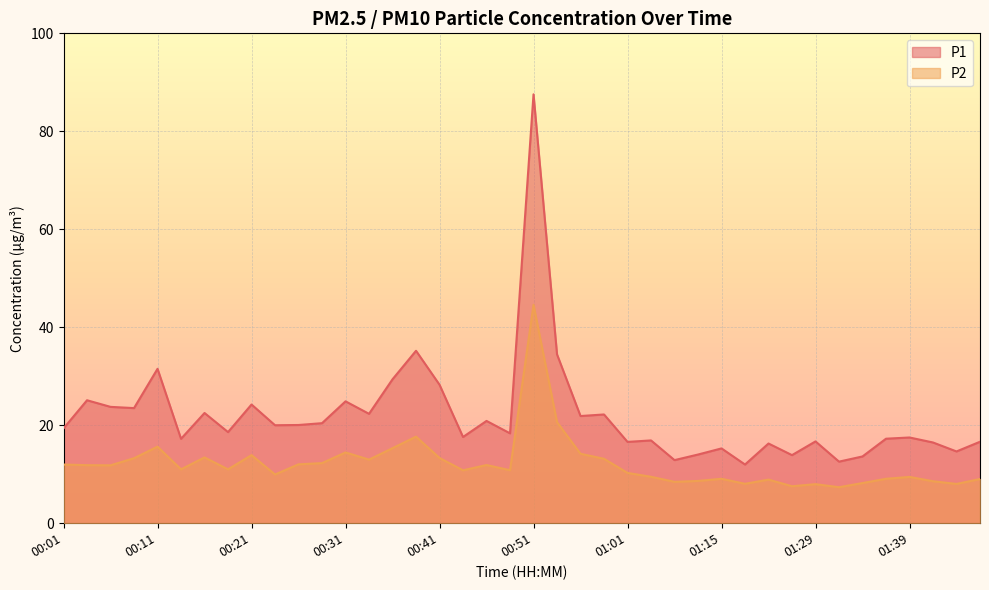

At which category does P2 reach its first local peak?

00:11